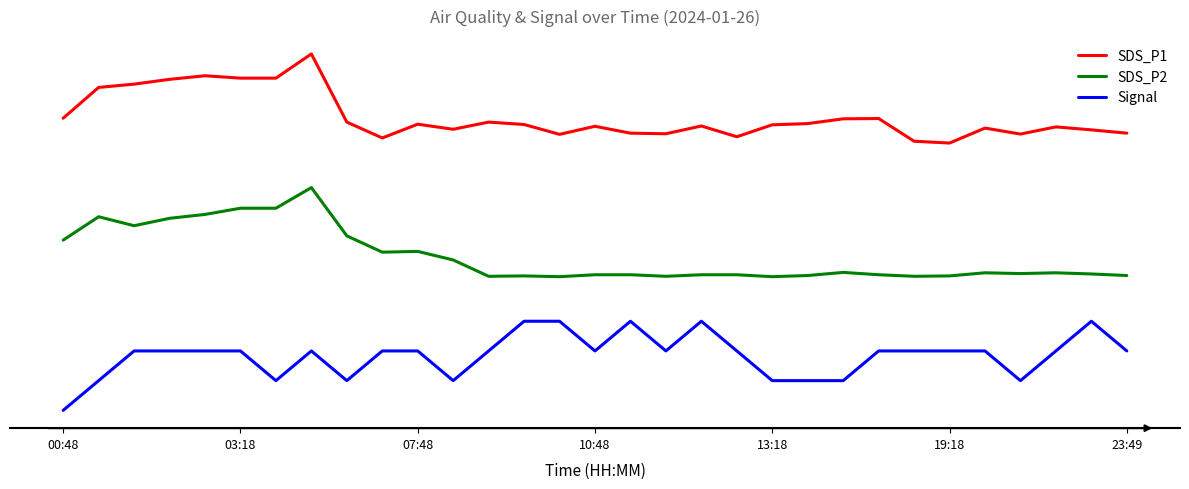

What is the value of the SDS_P1 point at the 7th from the left?

74.6